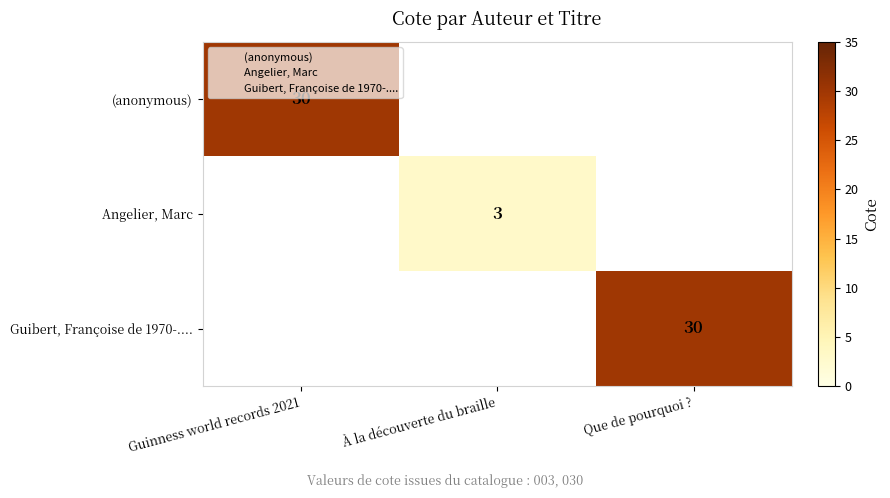

At how many categories does at least one series exceed 16?

2